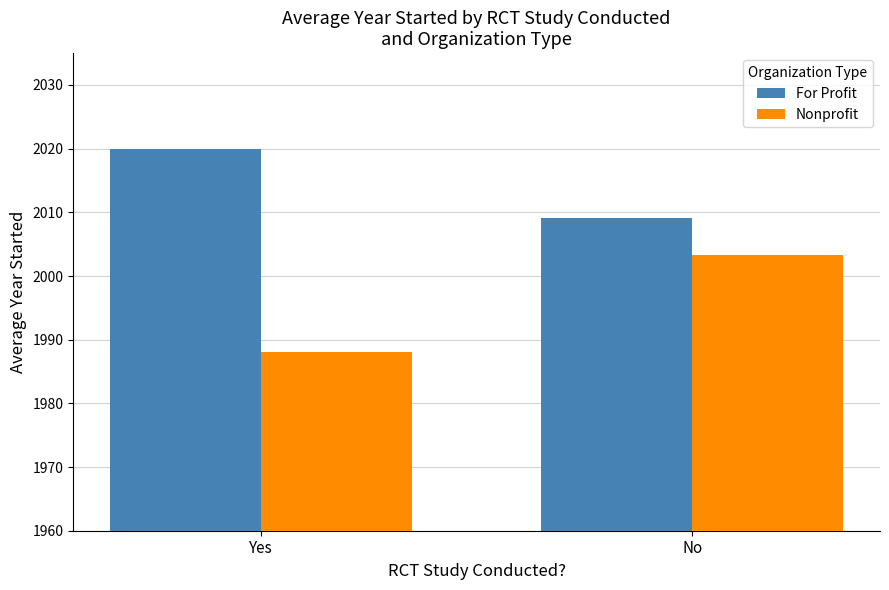

What is the difference between the highest and lowest values at Yes?

32.0